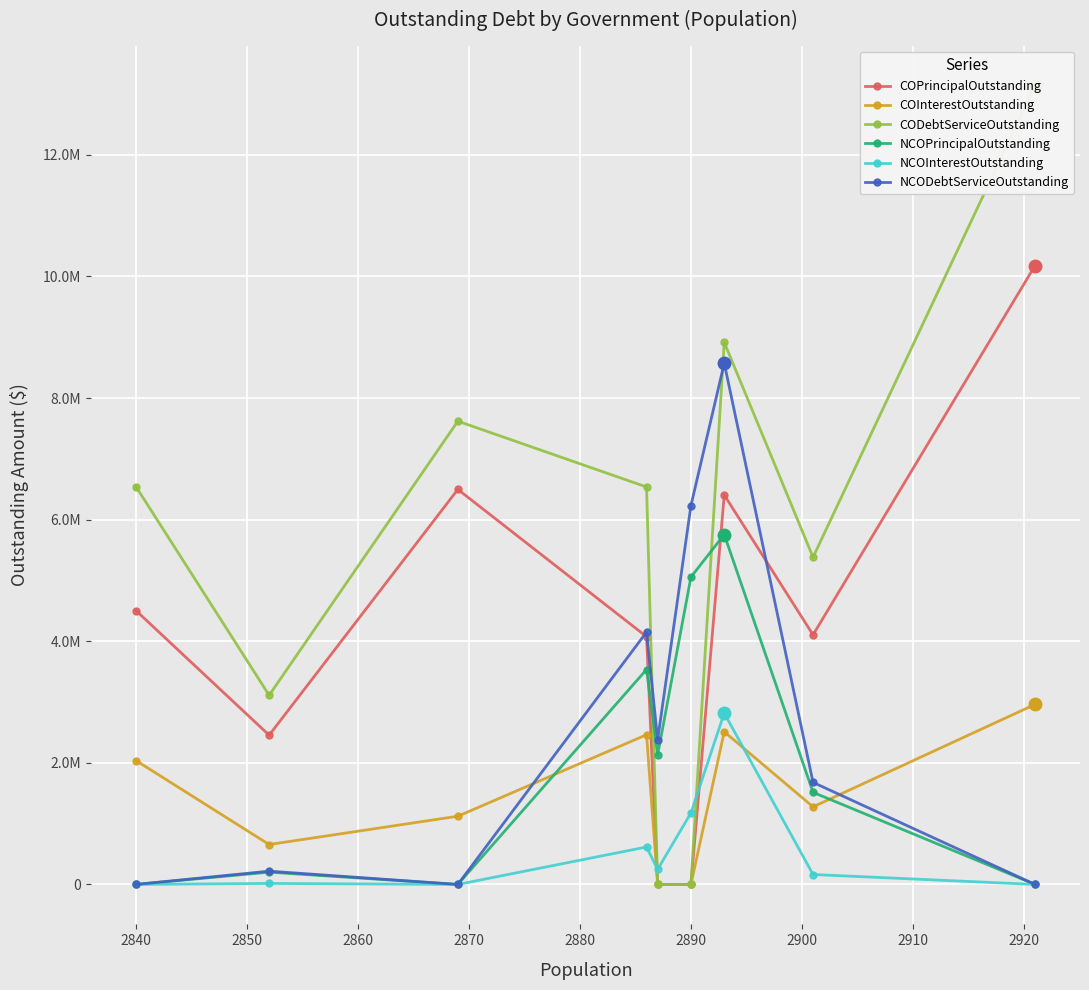

True or false: COInterestOutstanding and NCOPrincipalOutstanding intersect in this chart.

True